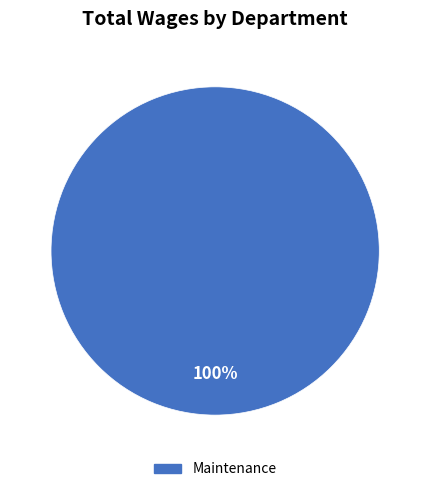

How many segments does this pie chart have?

1